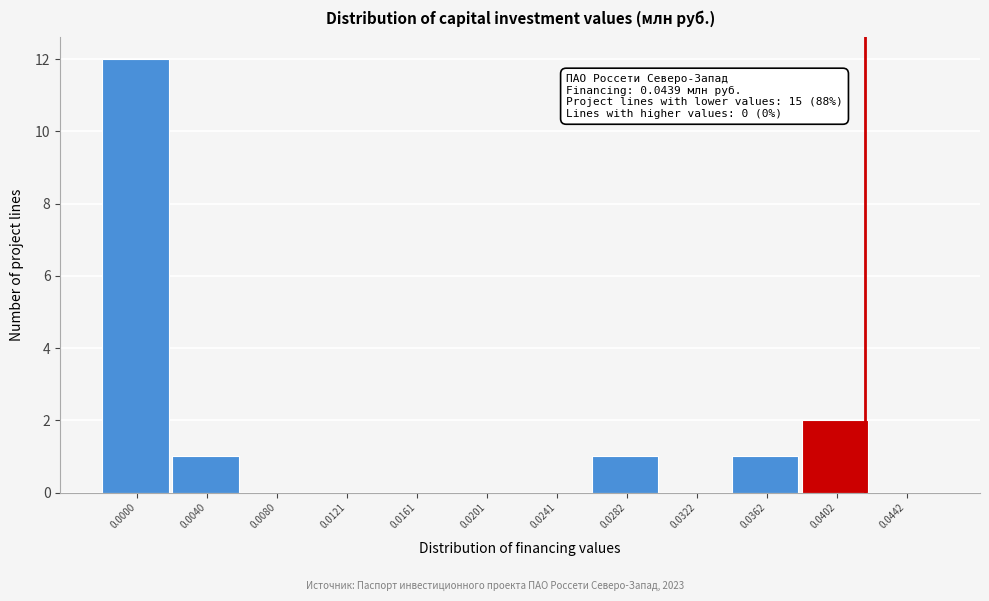

Reading right to left, what are all the values shown in this chart?

0.0442=0	0.0402=2	0.0362=1	0.0322=0	0.0282=1	0.0241=0	0.0201=0	0.0161=0	0.0121=0	0.0080=0	0.0040=1	0.0000=12